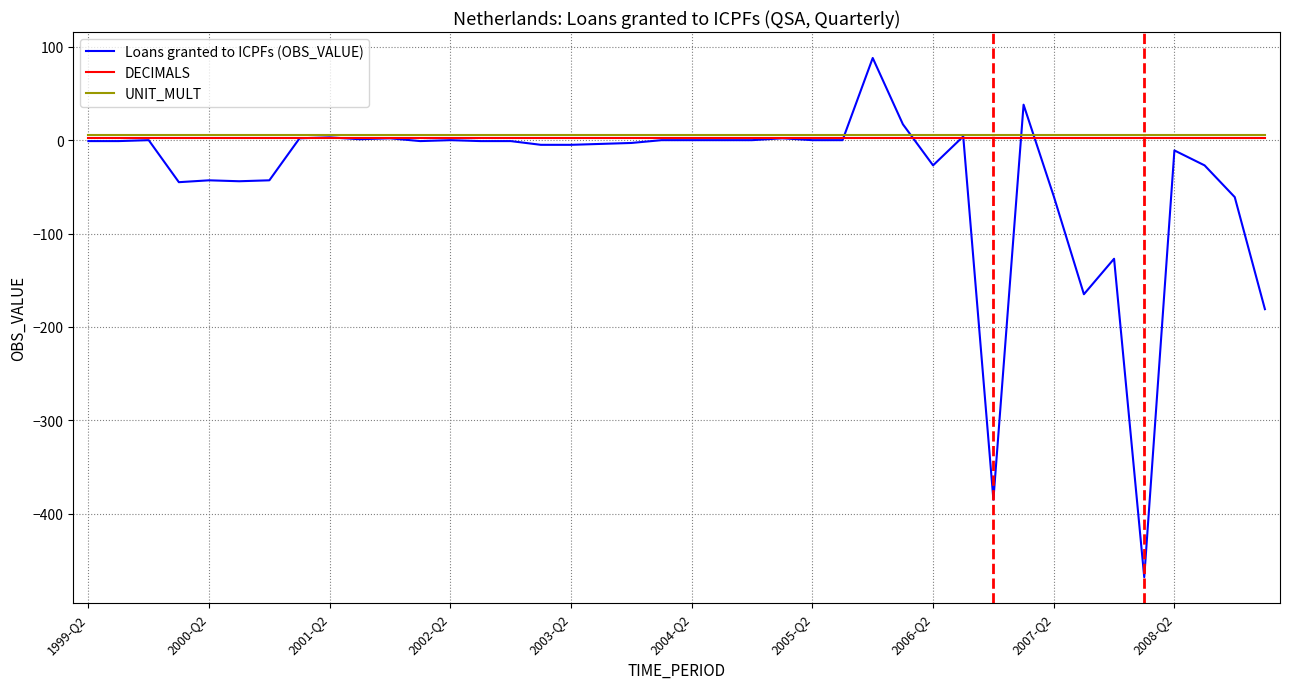

What is the greatest value displayed?

88